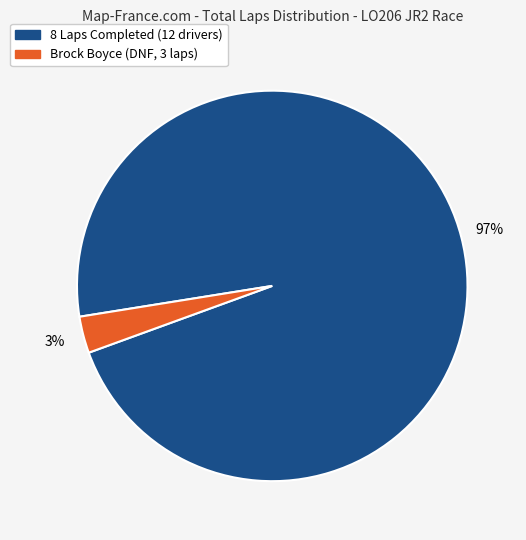

How many slices are in this pie chart?

2